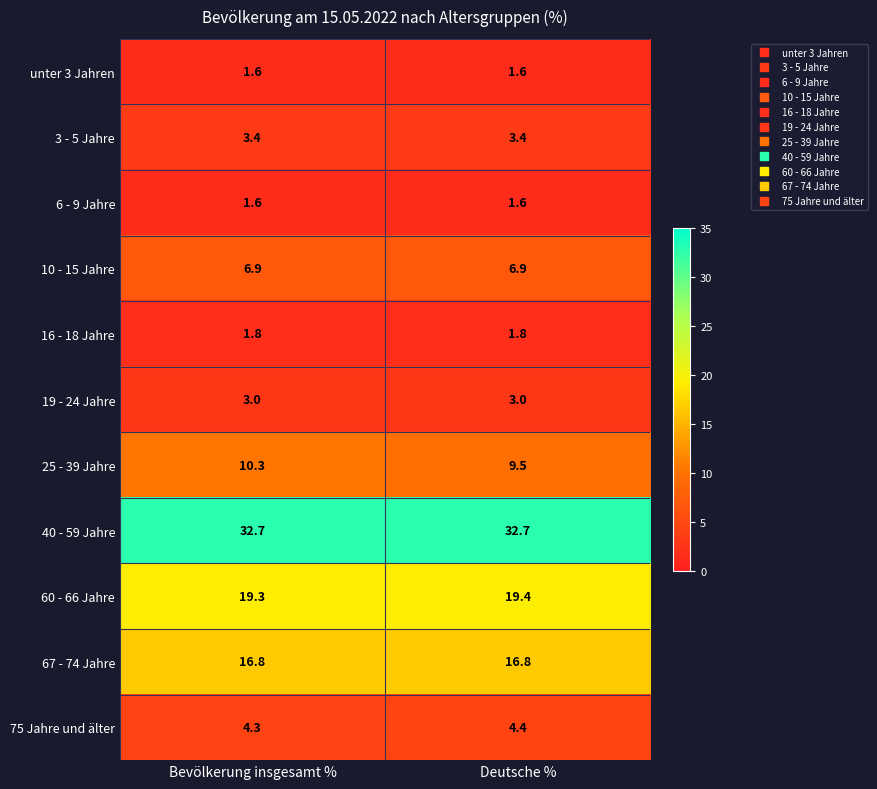

What is the average value of the 3 - 5 Jahre series?

3.4